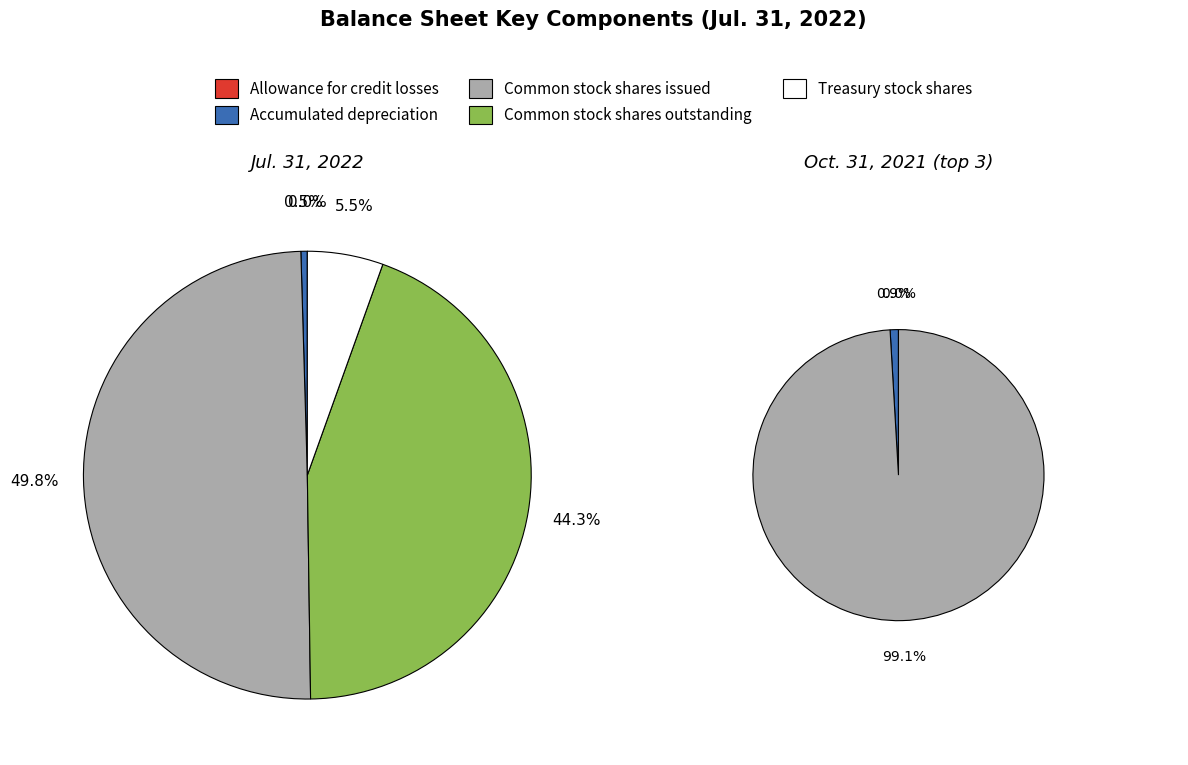

How many segments does this pie chart have?

5